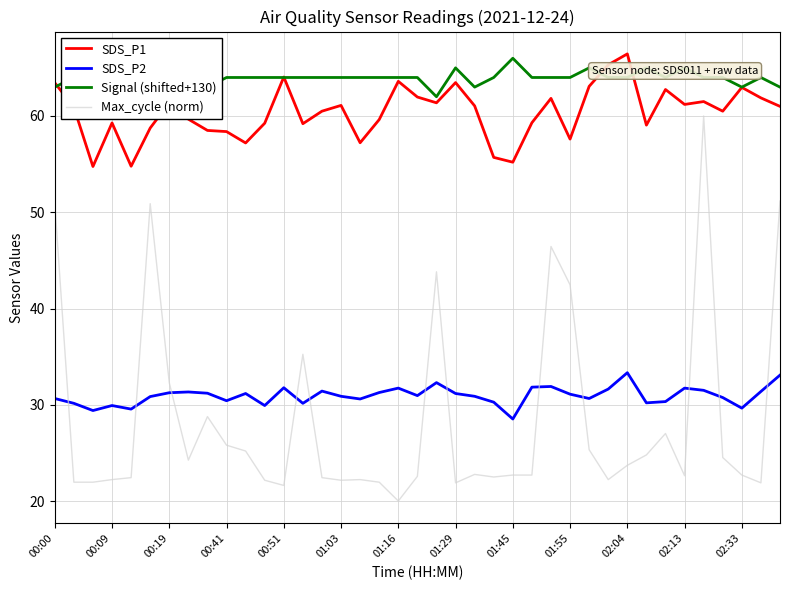

True or false: SDS_P2 and SDS_P1 cross at least once.

False